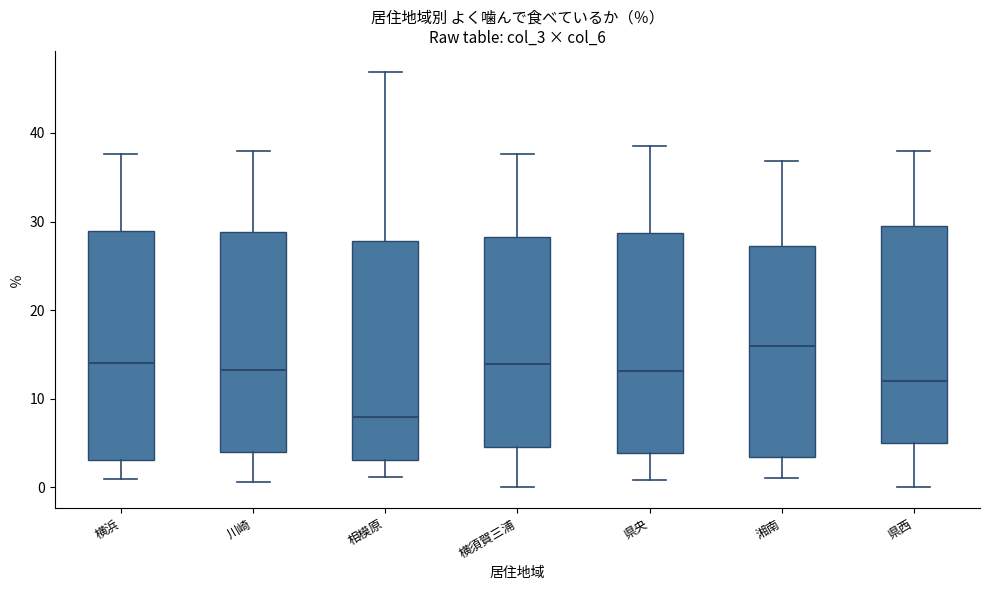

Where is the upper edge of the box for 相模原 on the y-axis? The values are not printed on the chart, so give them approximately, as read against the axis.

28